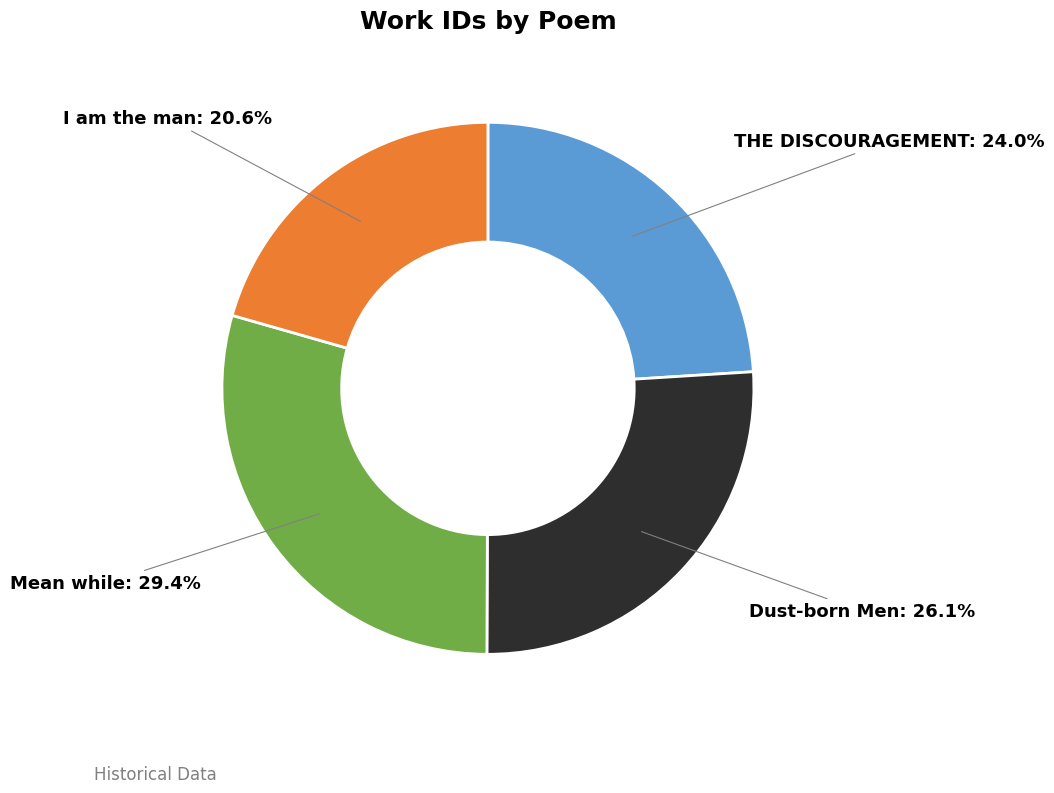

What portion of the pie excludes Dust-born Men: 26.1%?

73.9%